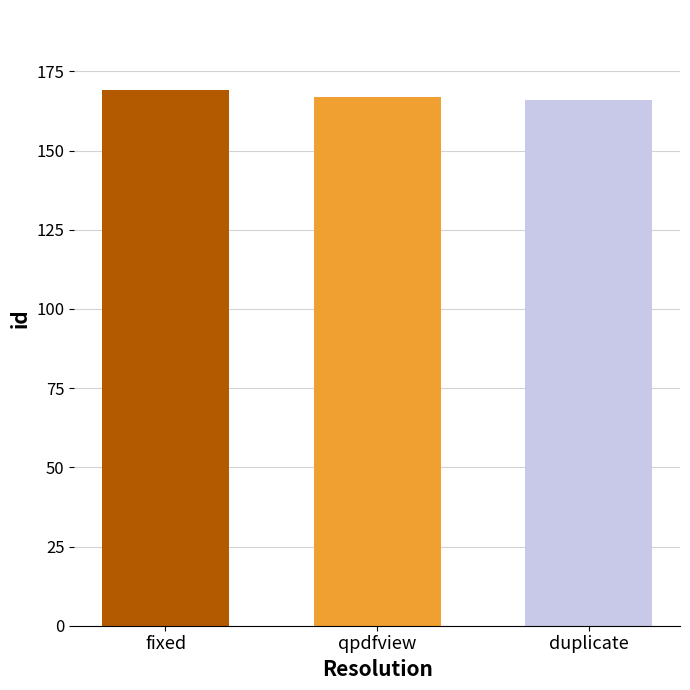

What is the approximate value at fixed?

169